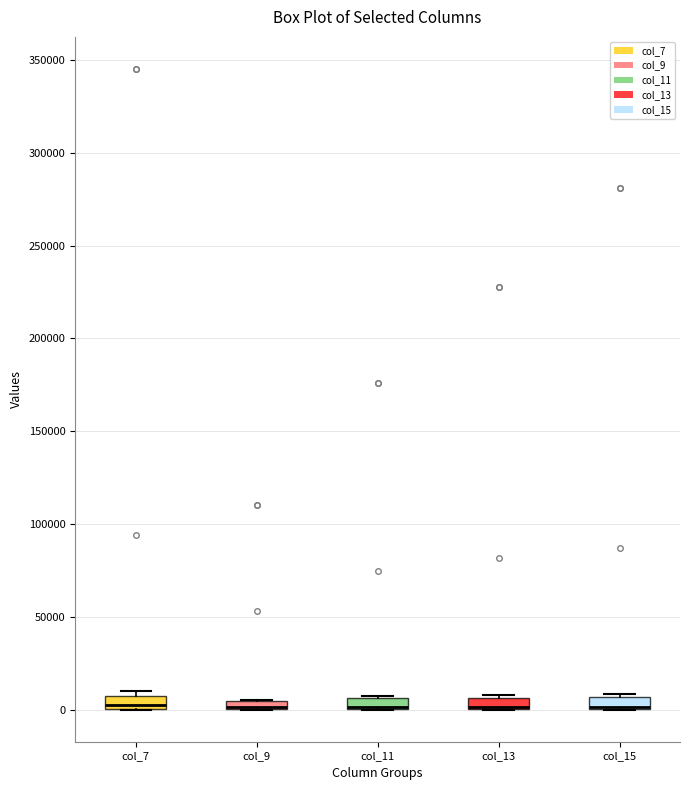

Where is the upper edge of the box for col_15 on the y-axis? The values are not printed on the chart, so give them approximately, as read against the axis.

5000